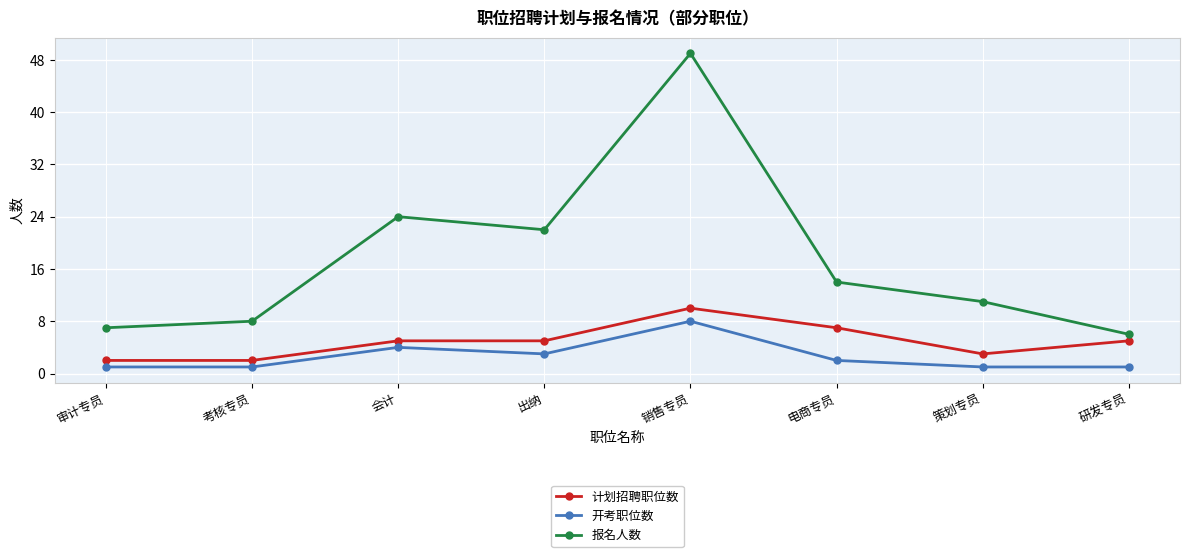

Does the chart display data point markers on the line(s)?

Yes